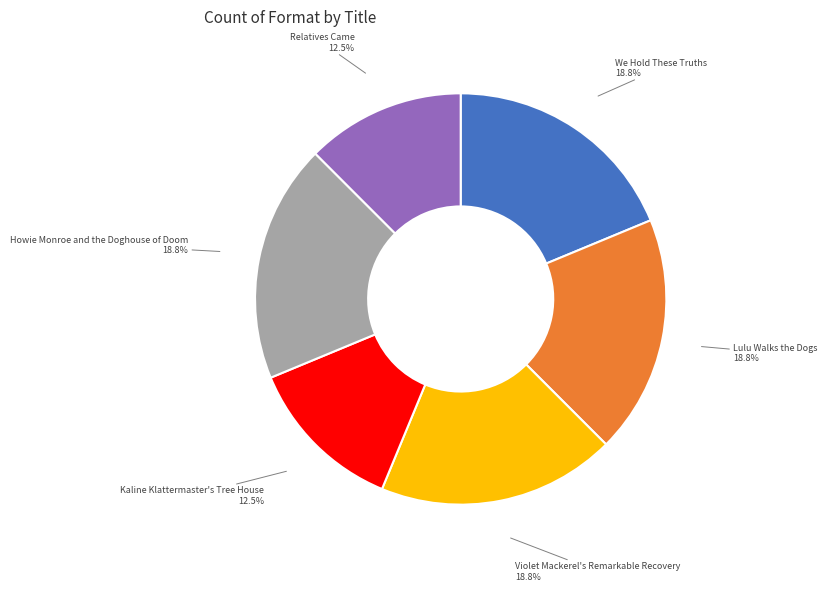

Do Relatives Came and Lulu Walks the Dogs together represent more than half of the pie?

No